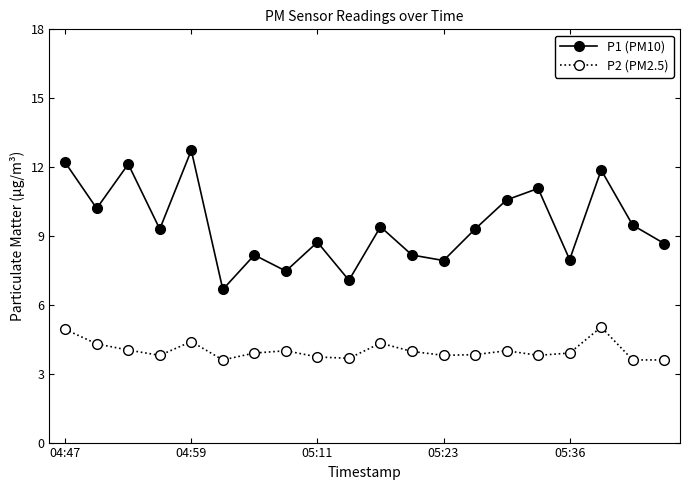

What is the difference between the maximum and second lowest values in the P2 (PM2.5) series?

1.4